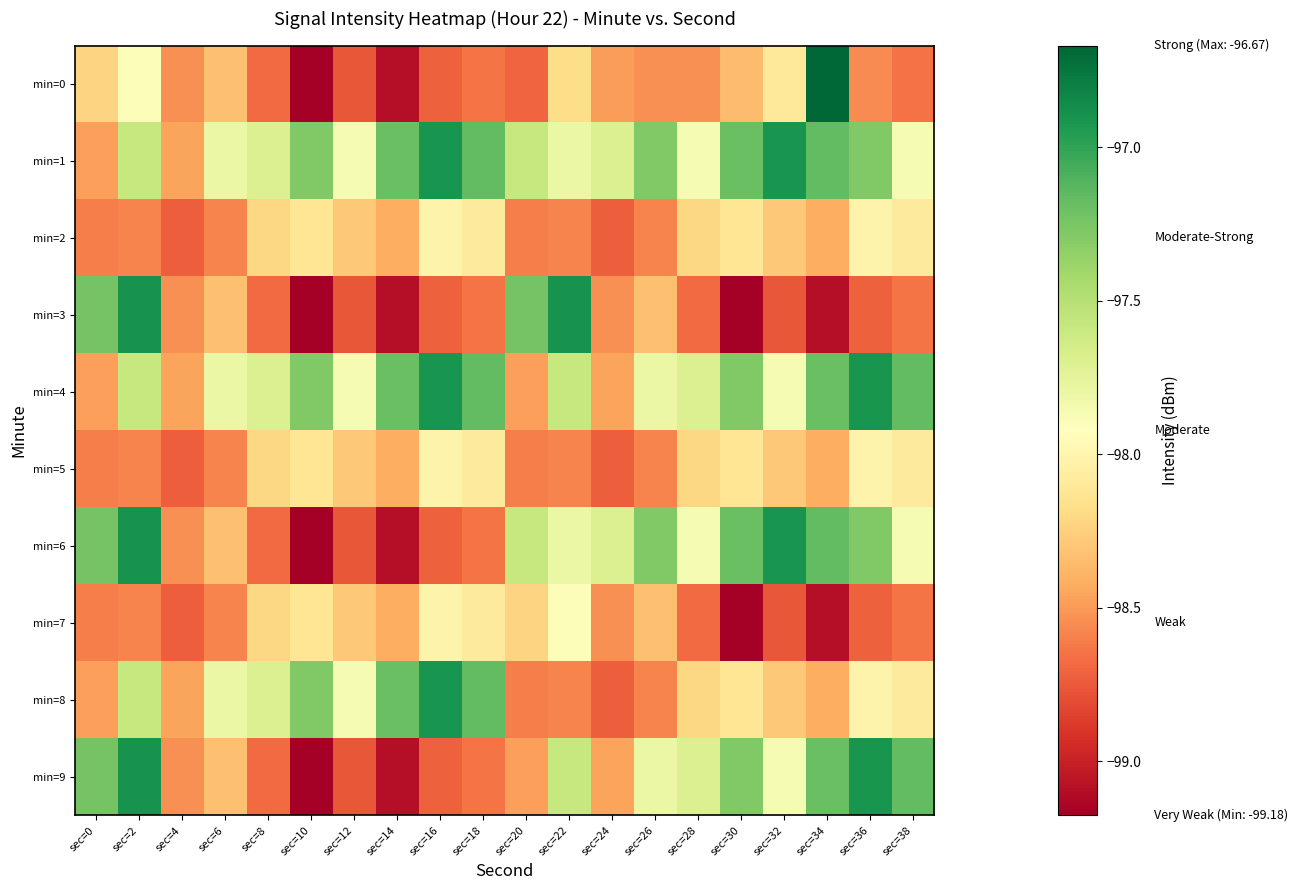

Rank the series by their maximum value, from lowest to highest.

min=2, min=5, min=7, min=1, min=4, min=8, min=3, min=6, min=9, min=0